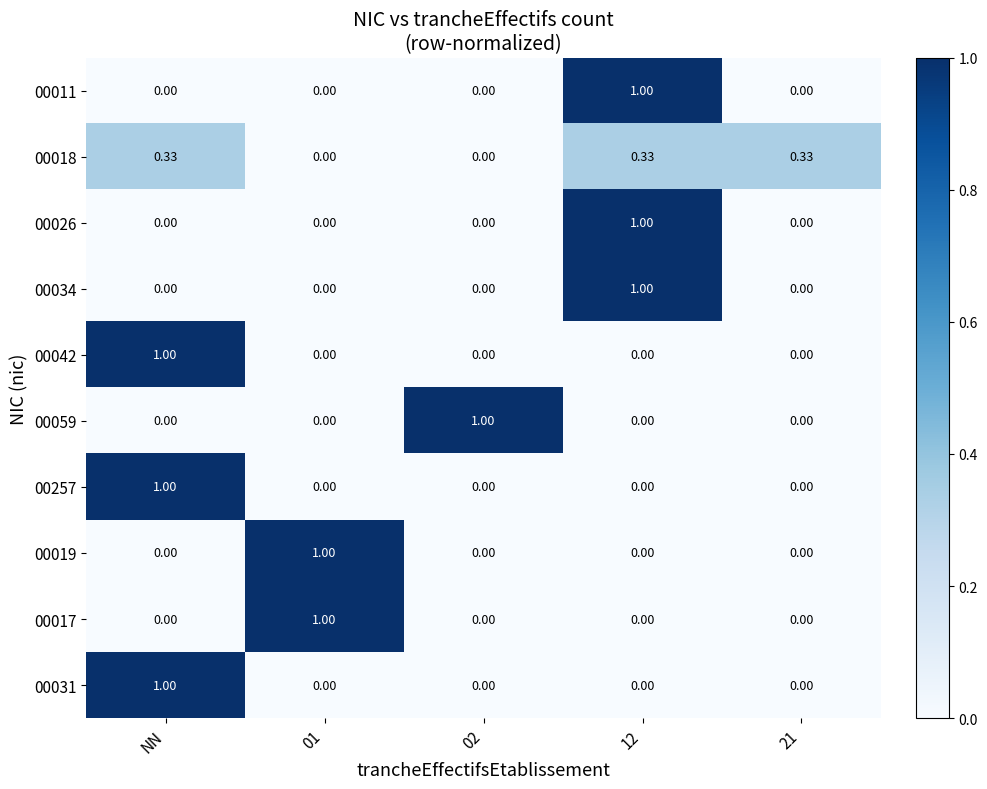

Is the value of 00018 at NN greater than the value of 00017 at NN?

Yes